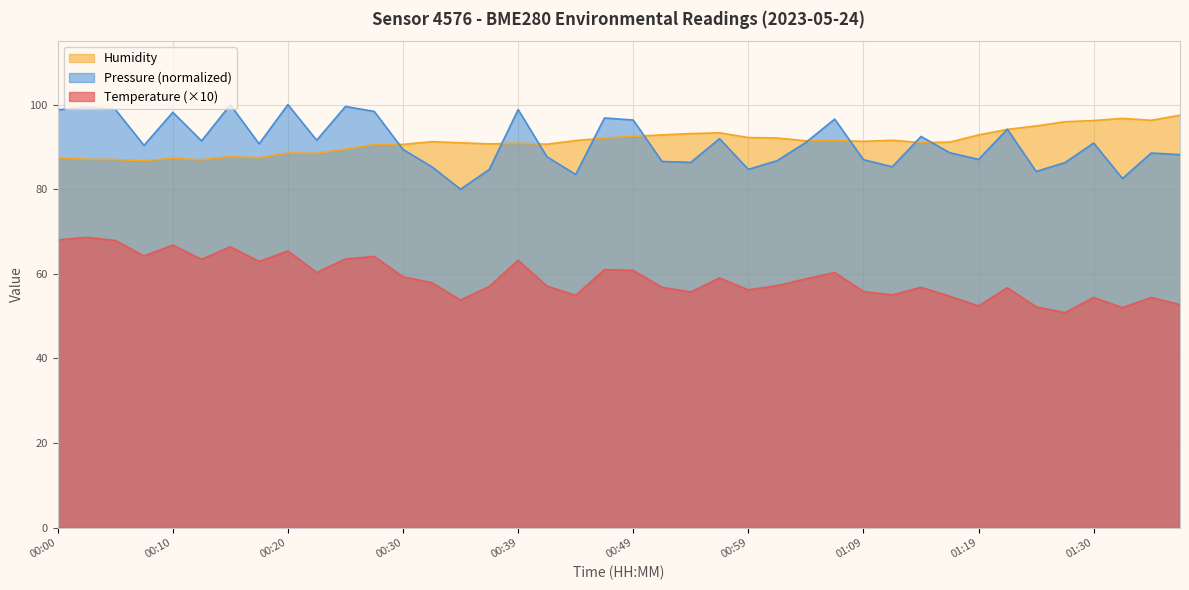

Where is Humidity nearest to the value 92?

00:47